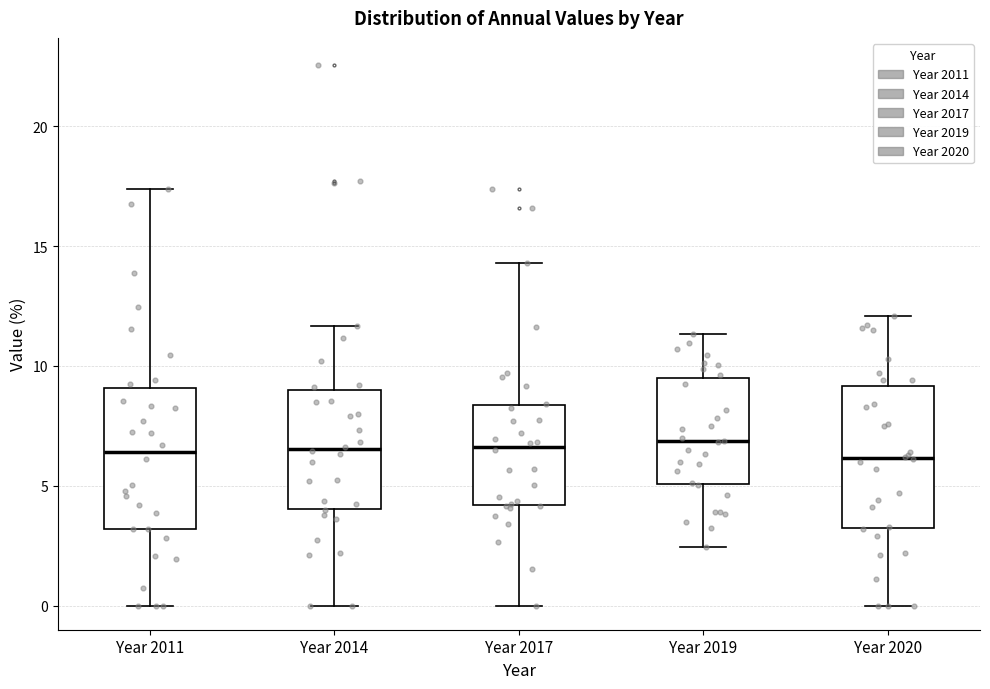

Where is the lower edge of the box for Year 2011 on the y-axis? The values are not printed on the chart, so give them approximately, as read against the axis.

3.0